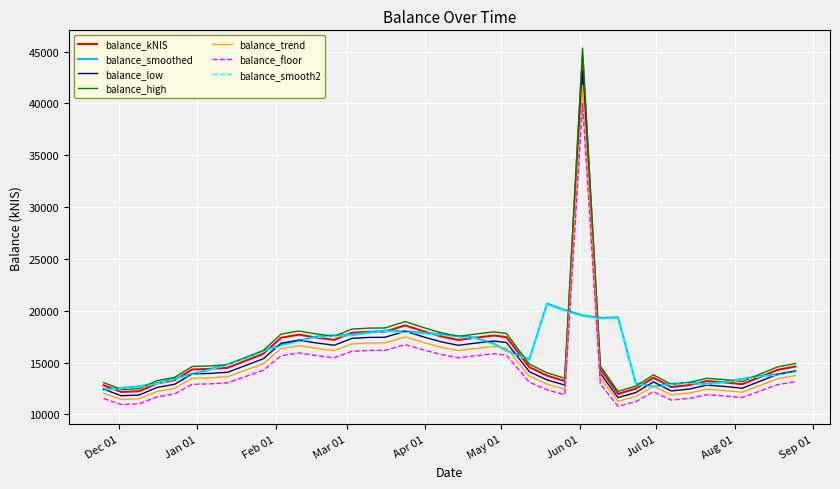

True or false: balance_floor and balance_kNIS cross at least once.

False